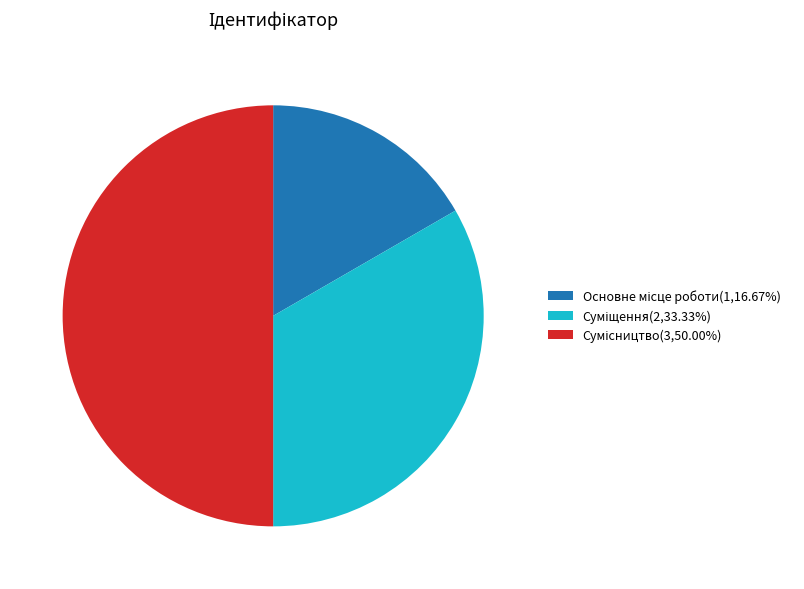

Count the number of slices in the pie.

3